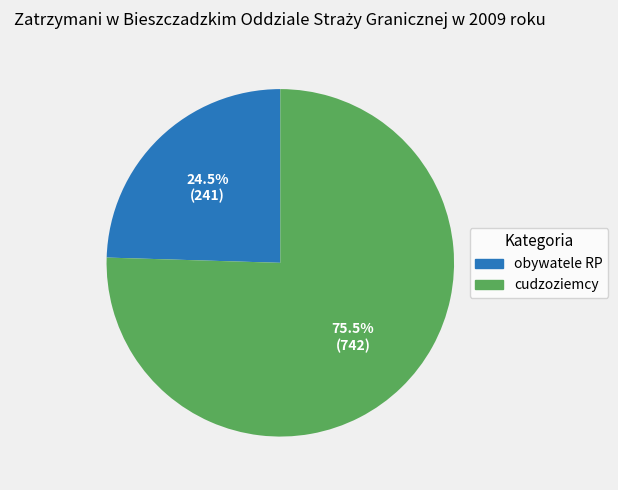

Which category has the smallest portion of the pie?

obywatele RP